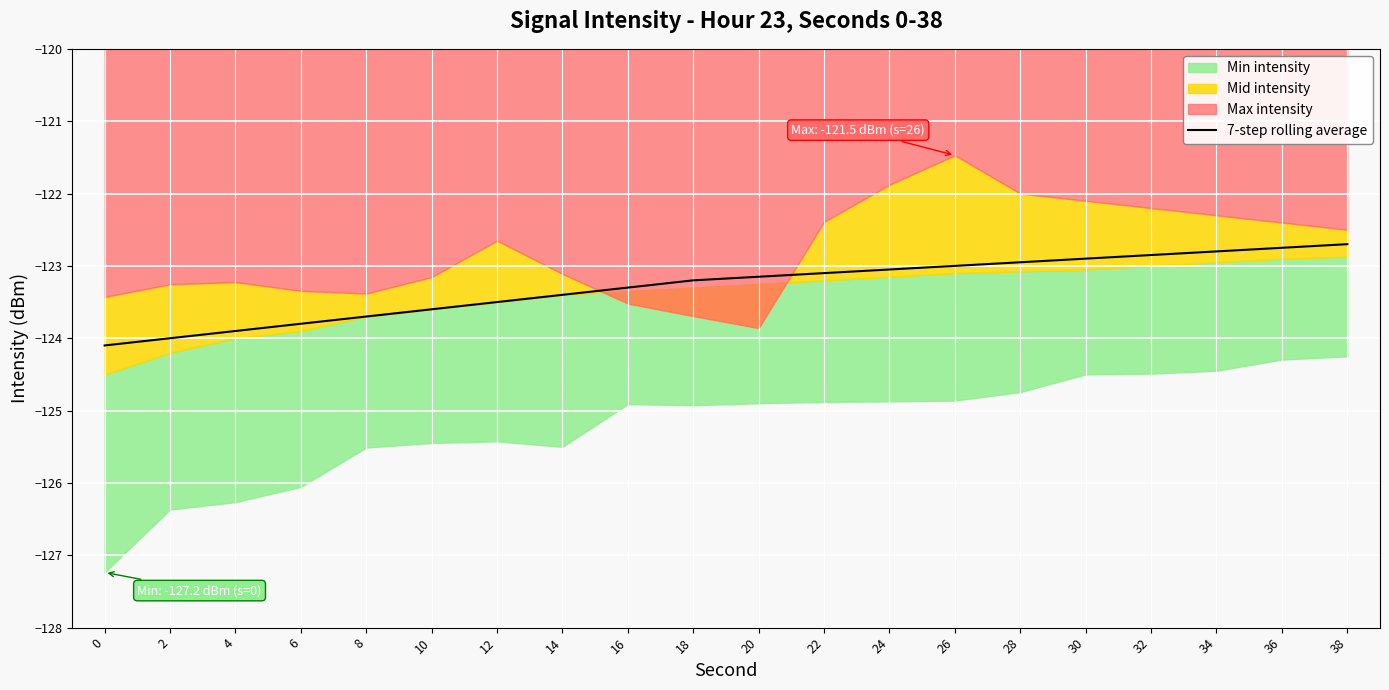

Rank the categories by value from highest to lowest.

38, 36, 34, 32, 30, 28, 26, 24, 22, 20, 18, 16, 14, 12, 10, 8, 6, 4, 2, 0